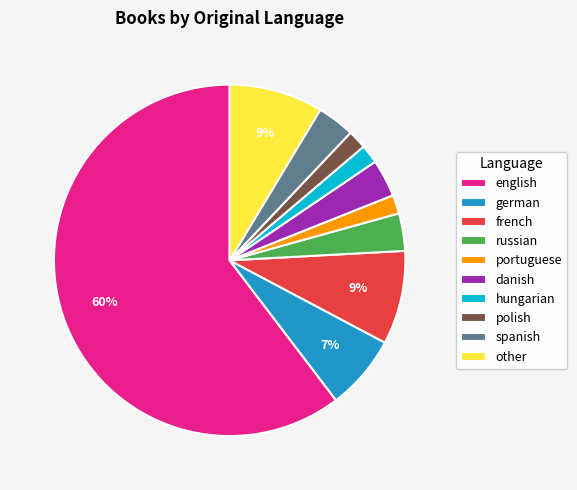

Which slice is the largest?

english